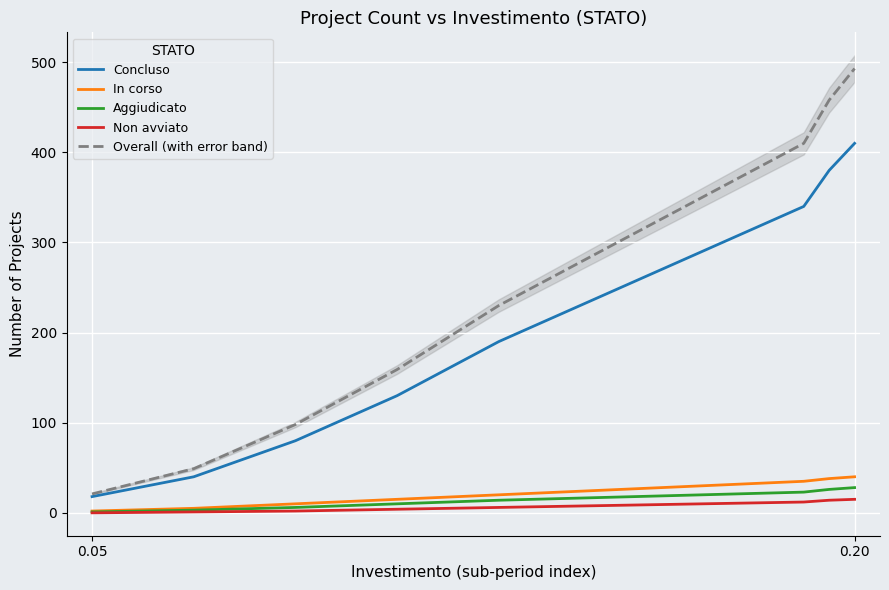

Reading right to left, list all the values displayed in this chart.

Concluso: 410	380	340	290	240	190	130	80	40	18
In corso: 40	38	35	30	25	20	15	10	5	2
Aggiudicato: 28	26	23	20	17	14	10	6	3	1
Non avviato: 15	14	12	10	8	6	4	2	1	0
Overall (with error band): 493	458	410	350	290	230	159	98	49	21